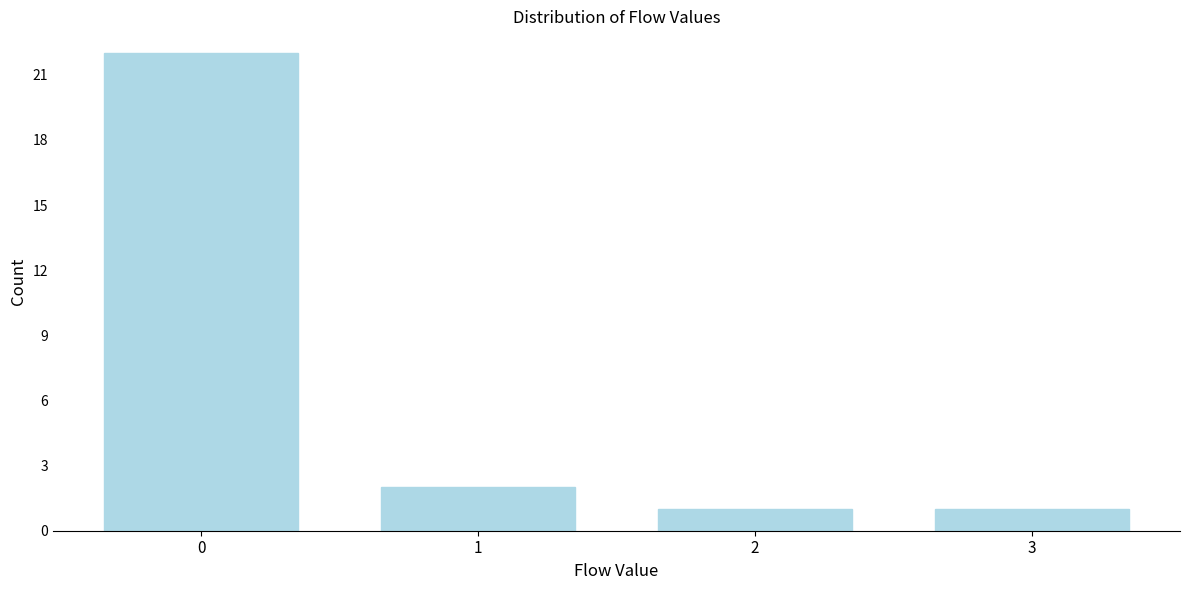

Reading left to right, what are all the values shown in this chart?

22	2	1	1